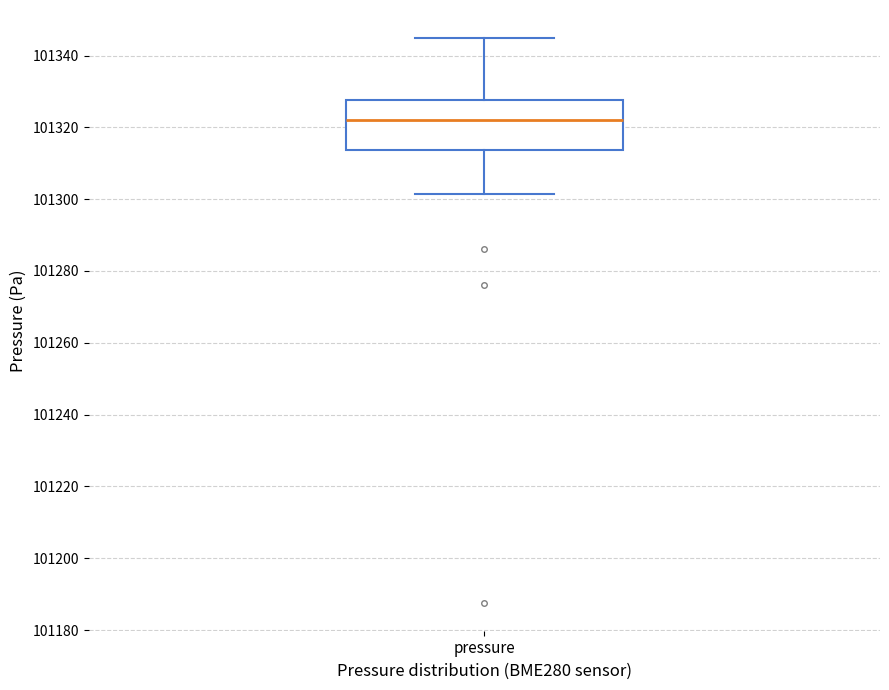

Read this box plot against the y-axis: the position of the median line, the range covered by the box, and the ends of both whiskers. The values are not printed on the chart, so give them approximately, as read against the axis.

median 101322, box 101314 to 101328, whiskers 101302 to 101344